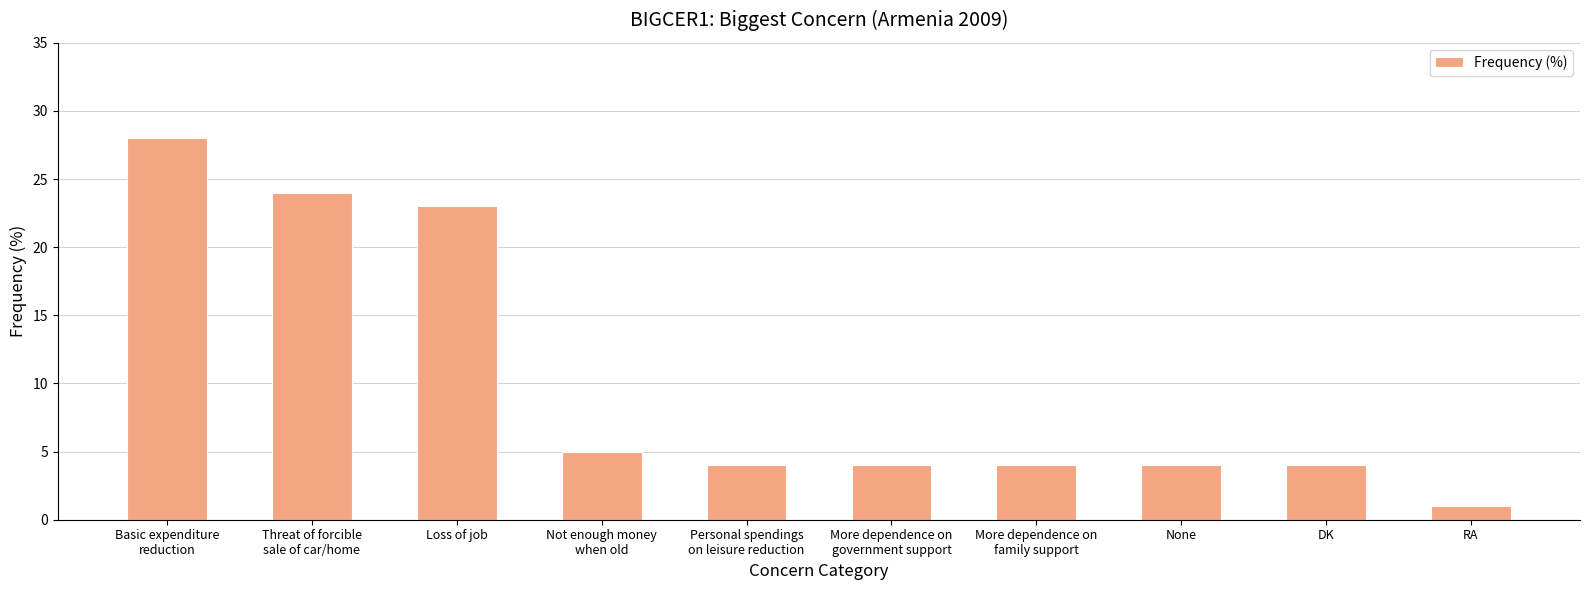

What is the difference between the maximum and second lowest values?

24